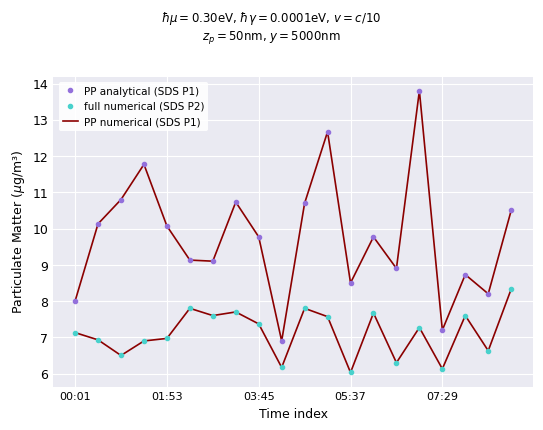

Where does the full numerical (SDS P2) series first go above 7?

00:01